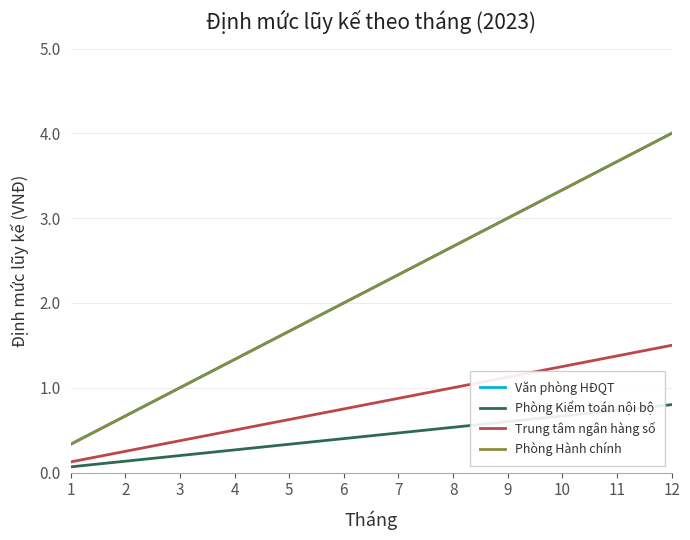

How many lines are shown in the chart?

4